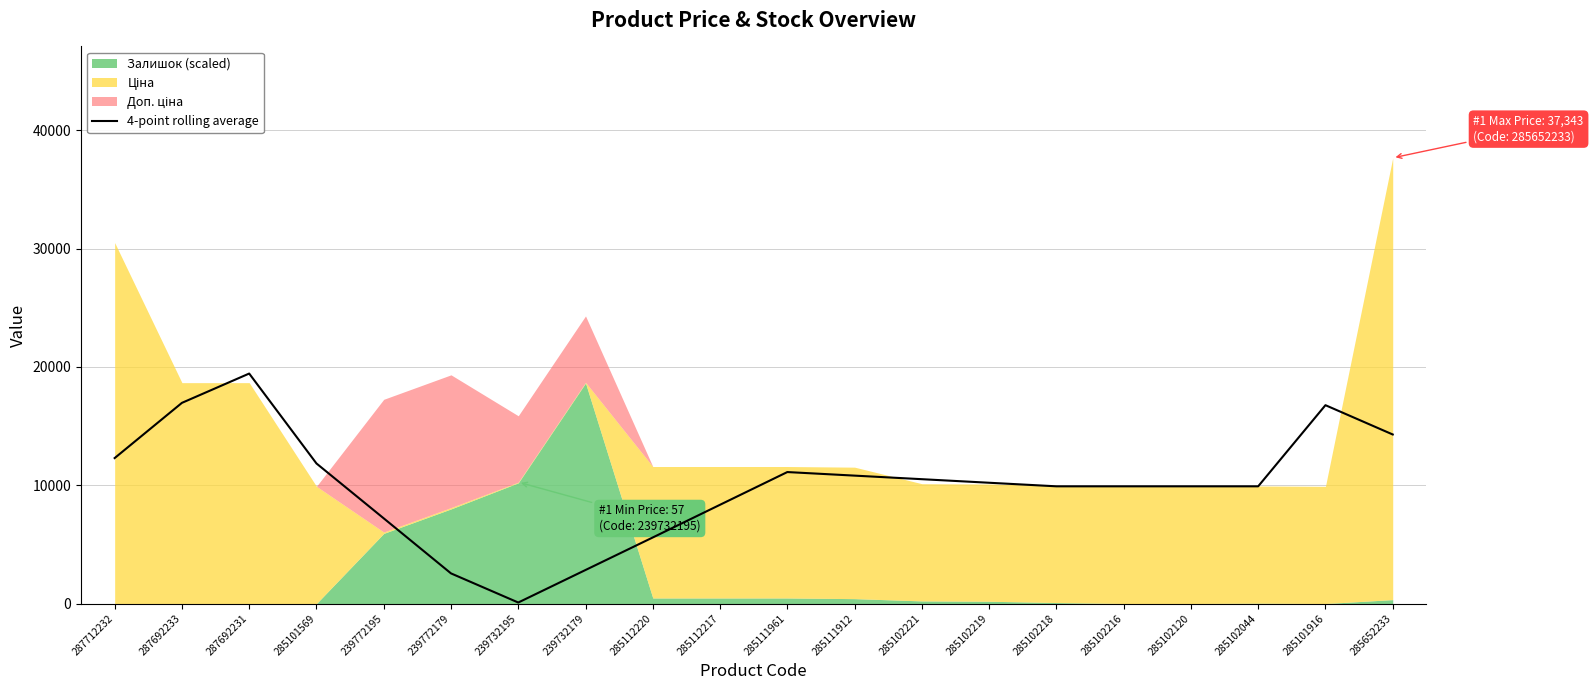

At which label is the value closest to 9762?

285102218